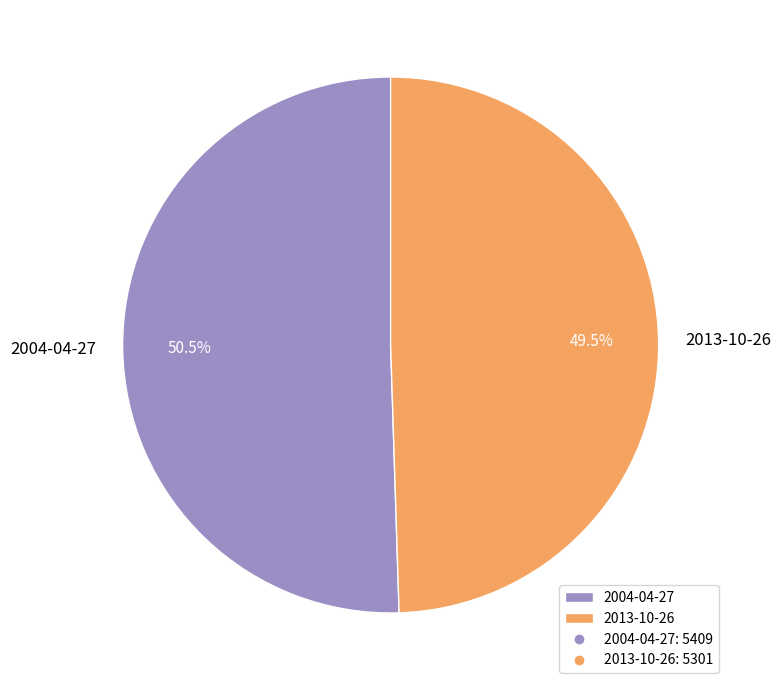

Which category has the biggest portion of the pie?

2004-04-27